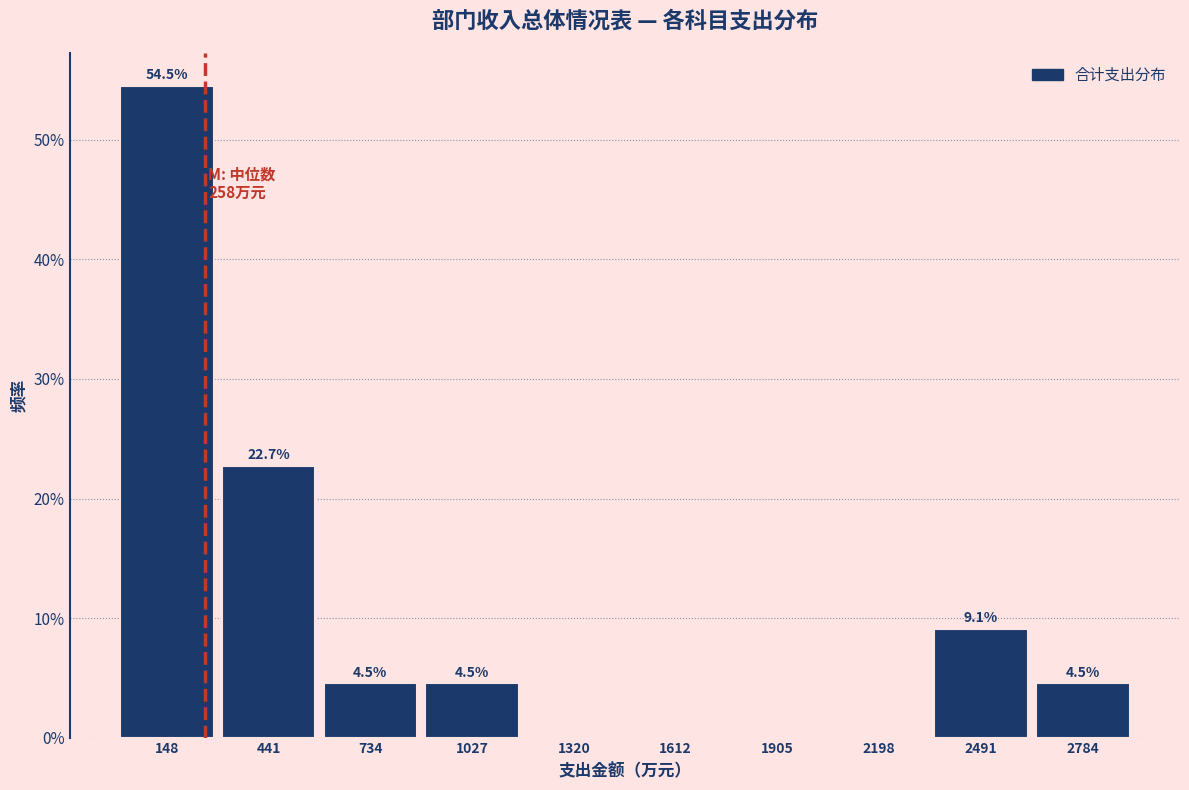

Over which range of the x-axis is the bar tallest?

0 to 300